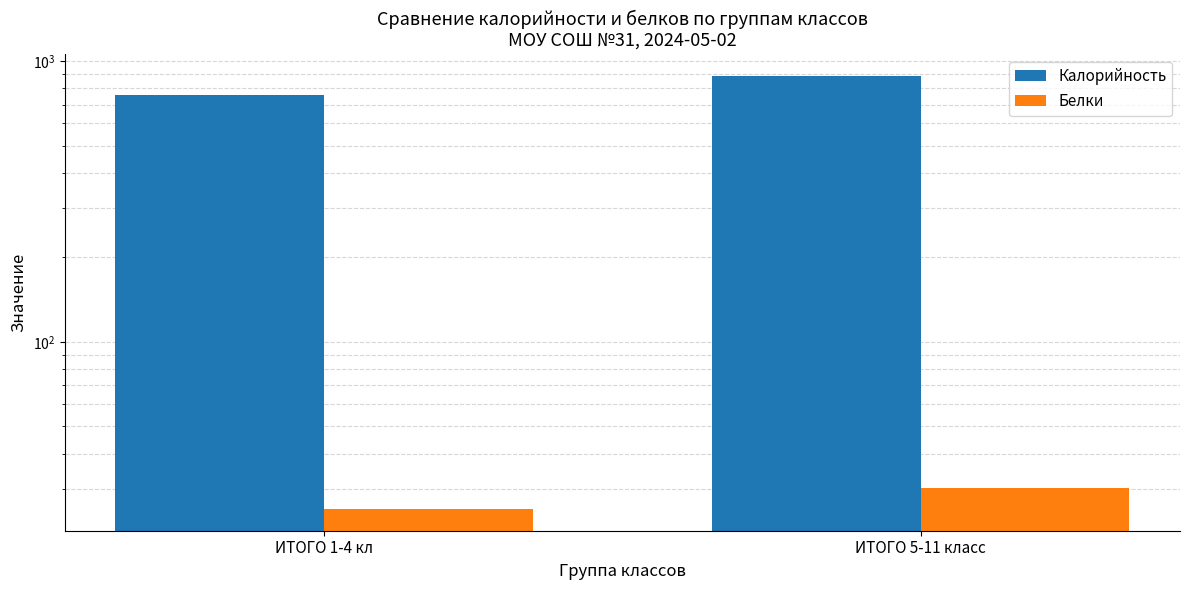

At which label is Калорийность closest to 822?

ИТОГО 1-4 кл